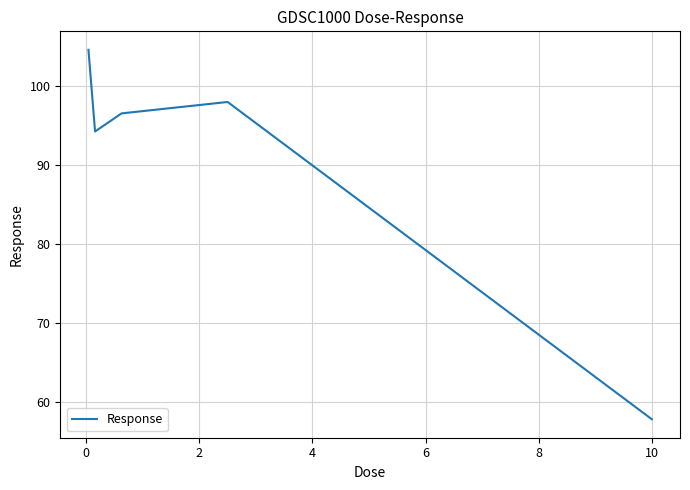

Count the number of values greater than 96.

3